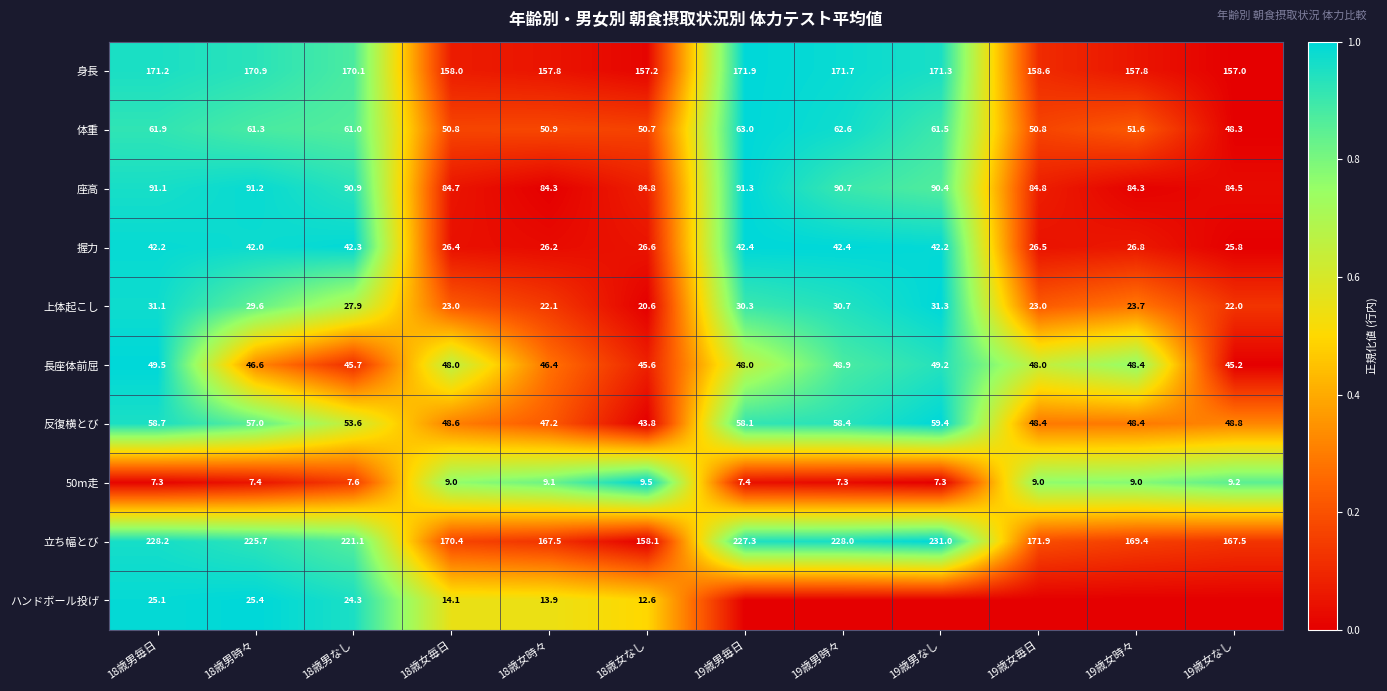

Rank the series at 18歳女時々 from lowest to highest value.

50m走, ハンドボール投げ, 上体起こし, 握力, 長座体前屈, 反復横とび, 体重, 座高, 身長, 立ち幅とび